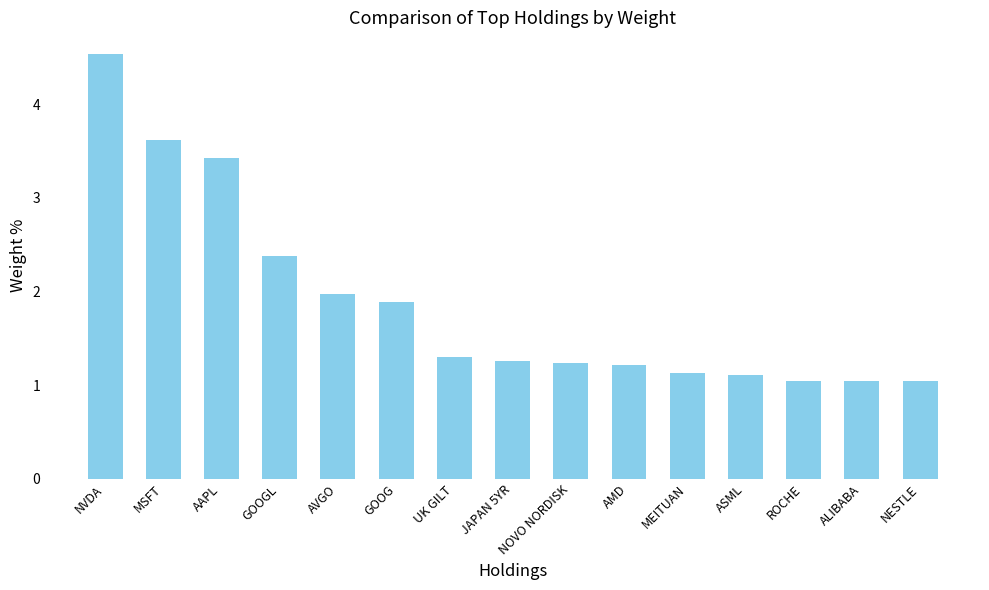

What is the value of the 10th bar from the left?

1.2